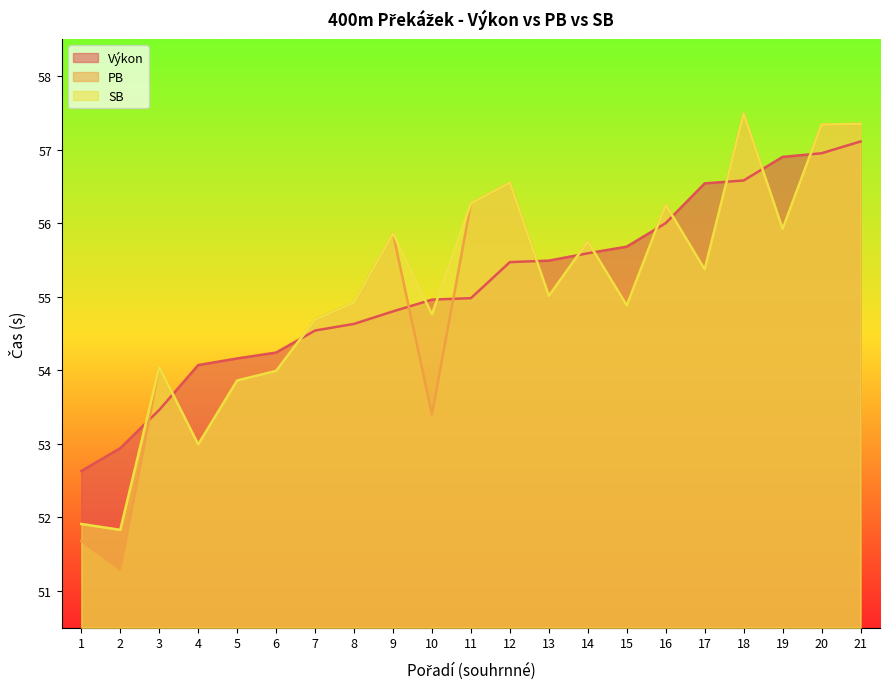

Which series ends up on top after the final intersection of PB and Výkon?

PB